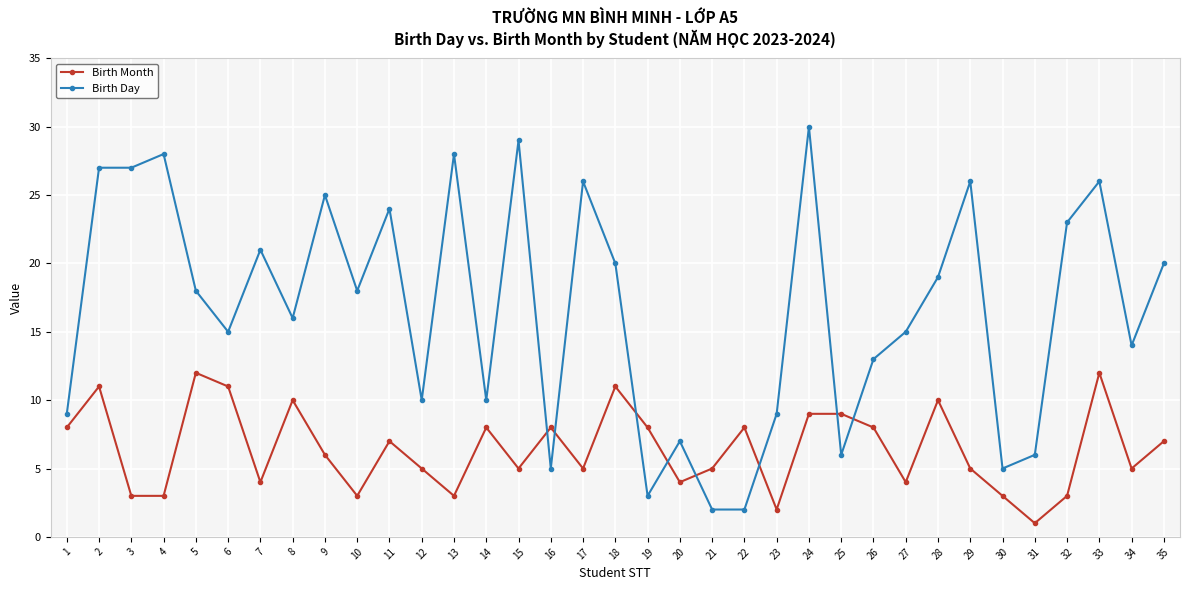

At which category is the sum across all series the highest?

24